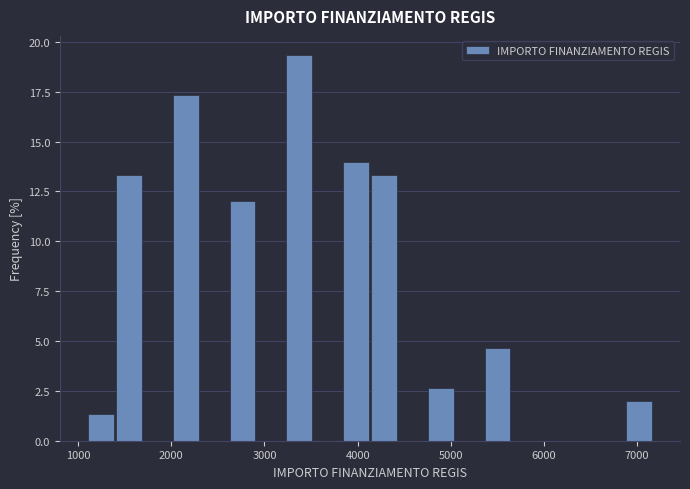

Around what value on the x-axis is the tallest bar? Give the approximate position of its centre, as read against the axis.

3400